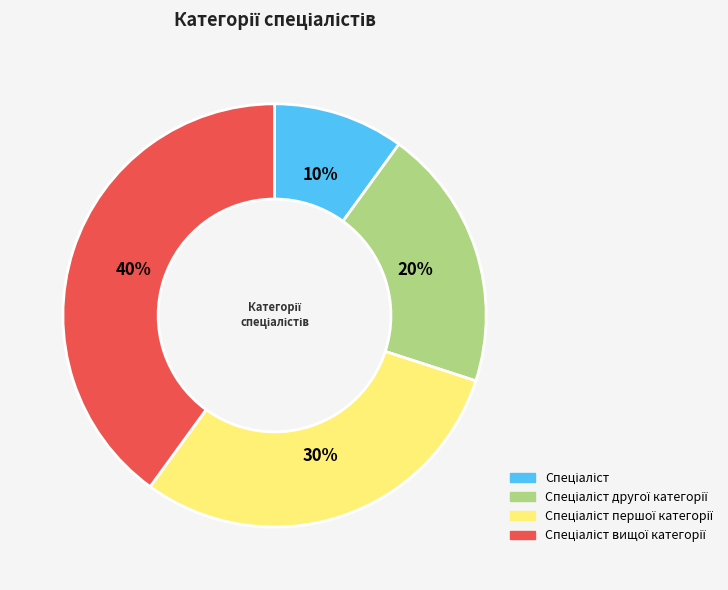

Is there any slice that represents more than half of the pie?

No